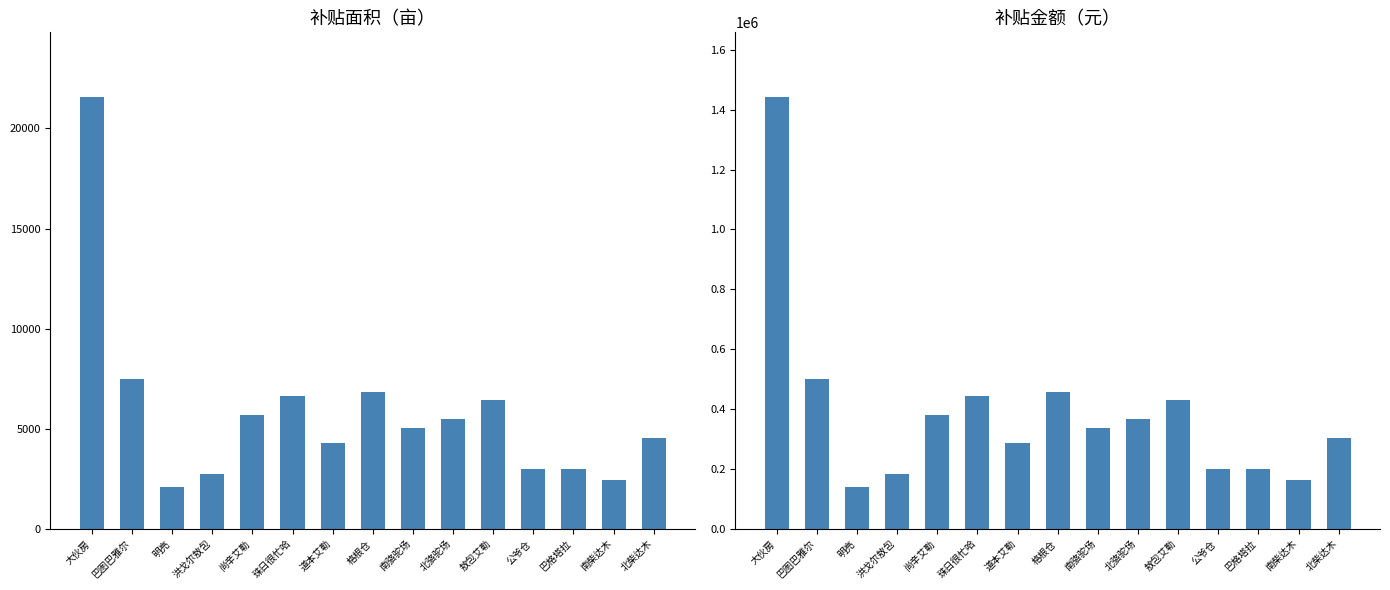

At which category is the sum across all series the highest?

大伙房